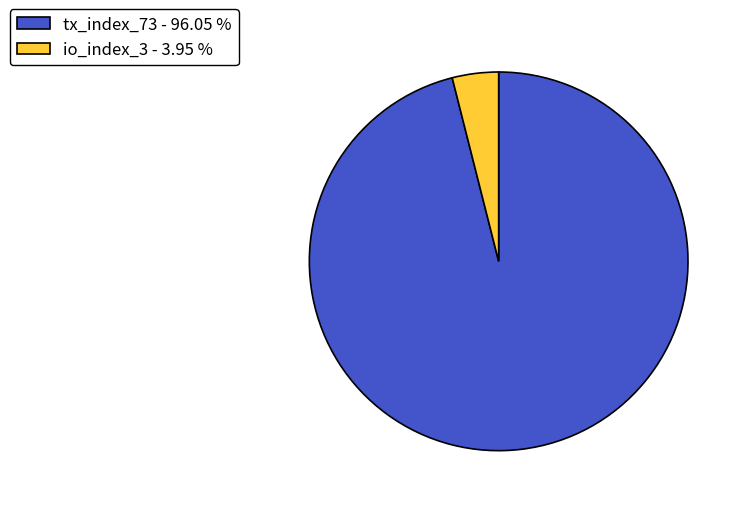

What is the ratio of the value at tx_index_73 - 96.05 % to the value at io_index_3 - 3.95 %?

24.3